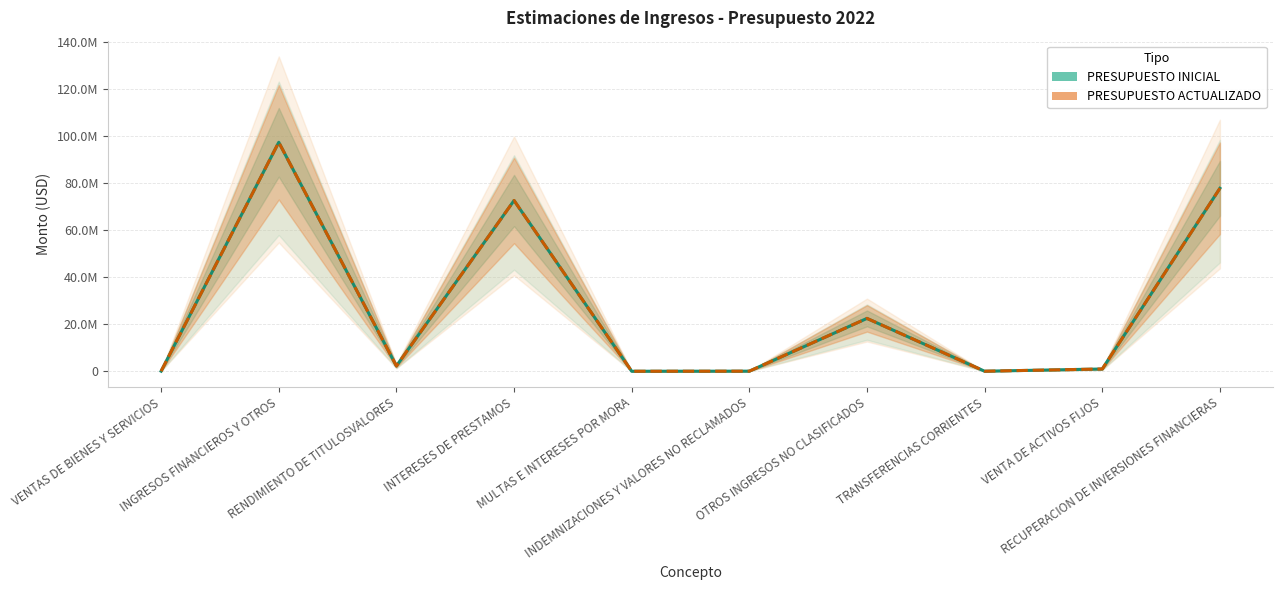

True or false: PRESUPUESTO ACTUALIZADO and PRESUPUESTO INICIAL intersect in this chart.

False